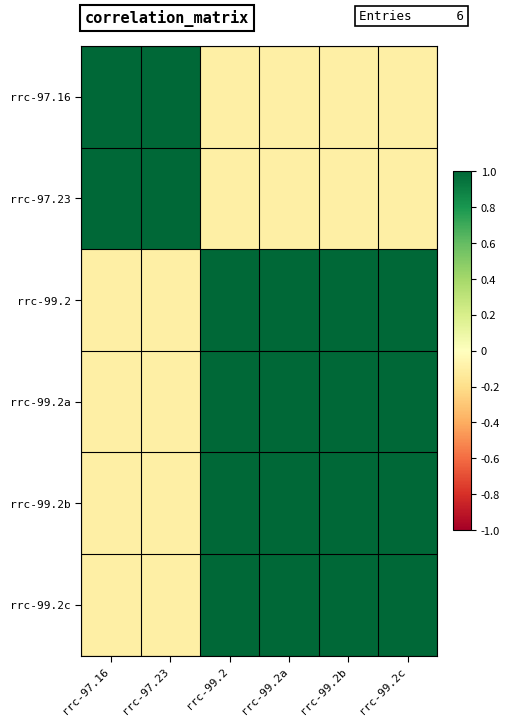

At which category does the chart reach its peak across all series?

rrc-97.16